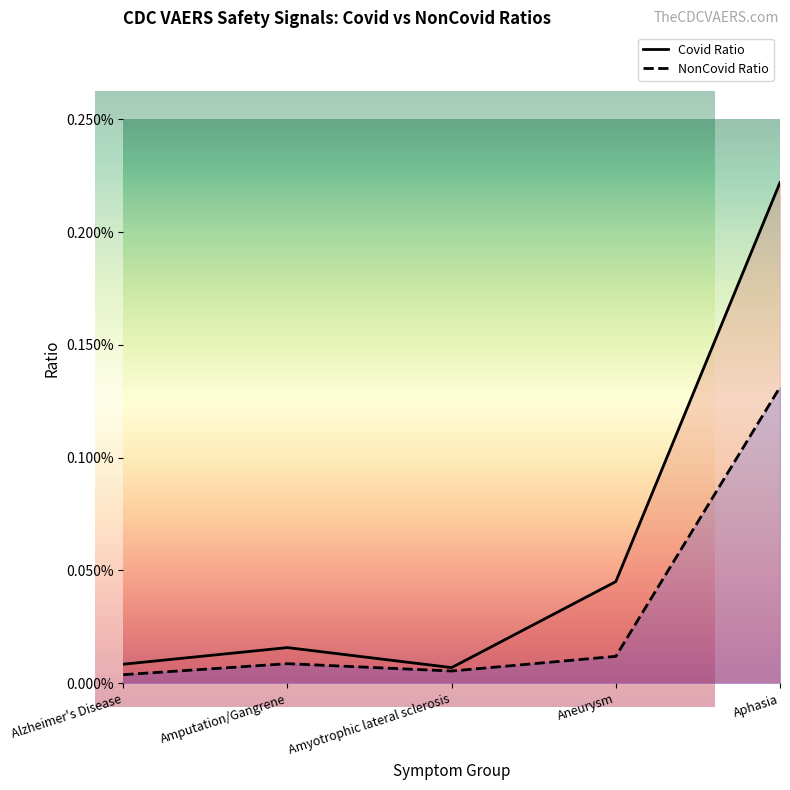

At which category is the sum across all series the highest?

Aphasia